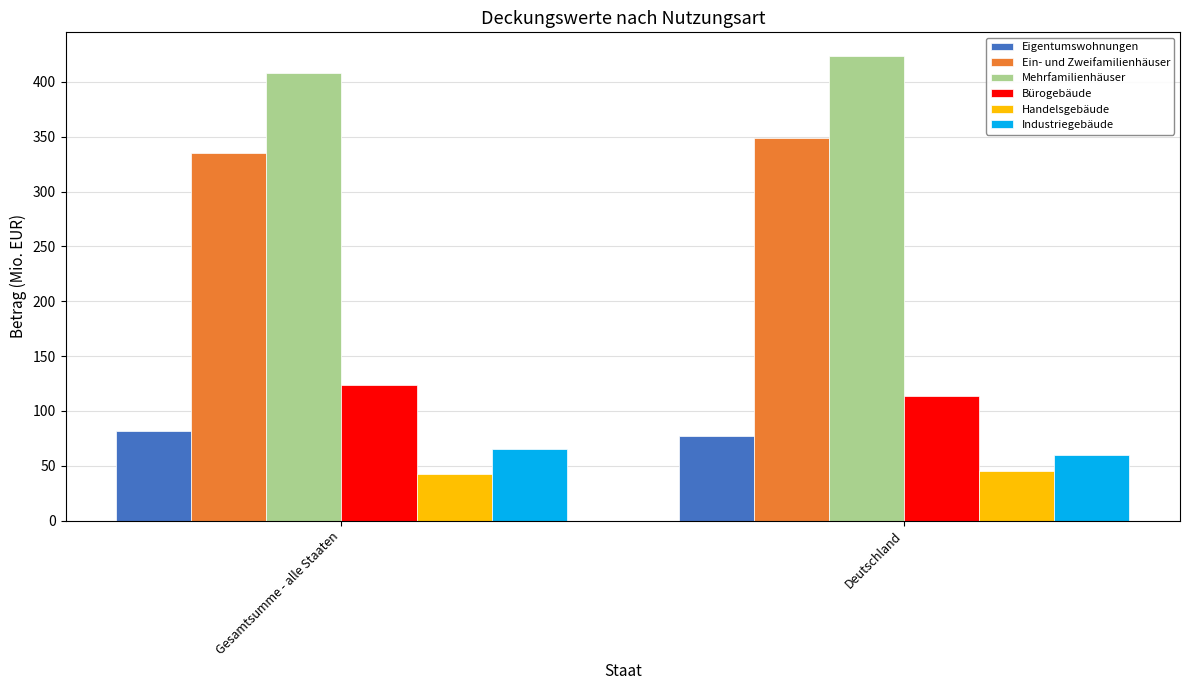

What are all the series names shown in the legend?

Eigentumswohnungen, Ein- und Zweifamilienhäuser, Mehrfamilienhäuser, Bürogebäude, Handelsgebäude, Industriegebäude